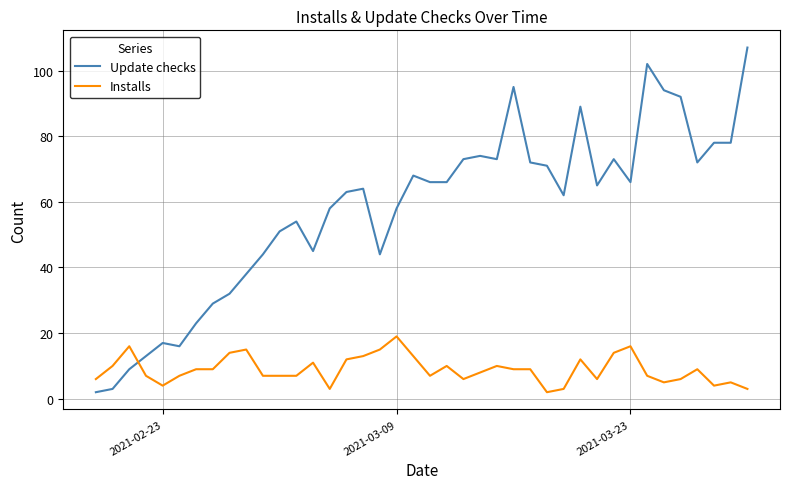

What is the difference between the maximum and minimum values in the Installs series?

17